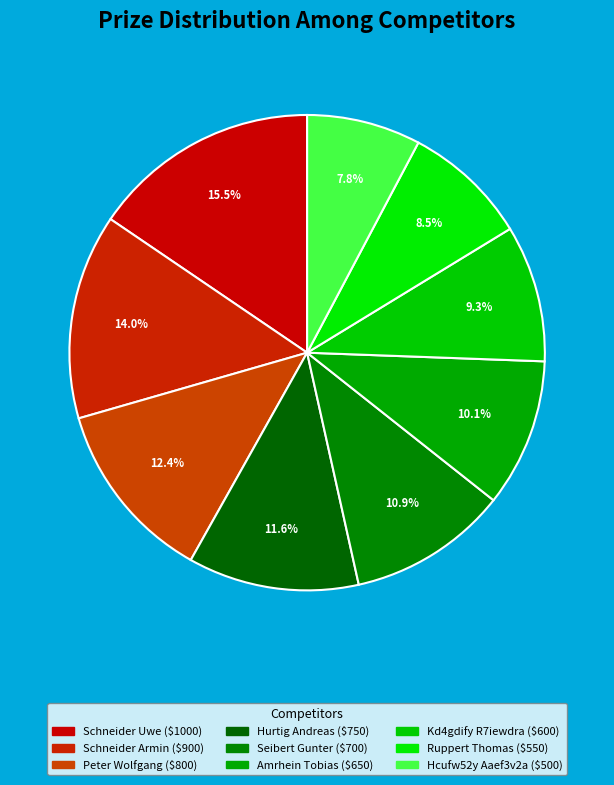

How many slices are in this pie chart?

9